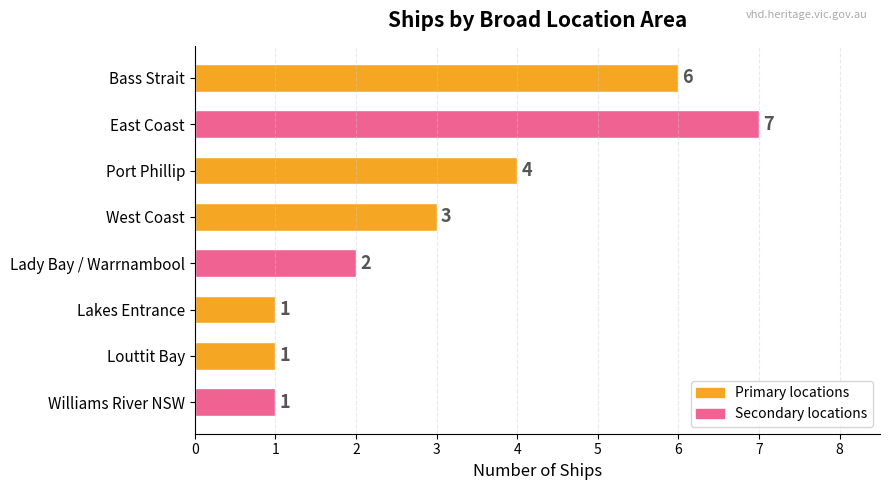

What is the change in value from East Coast to Lady Bay / Warrnambool?

-5